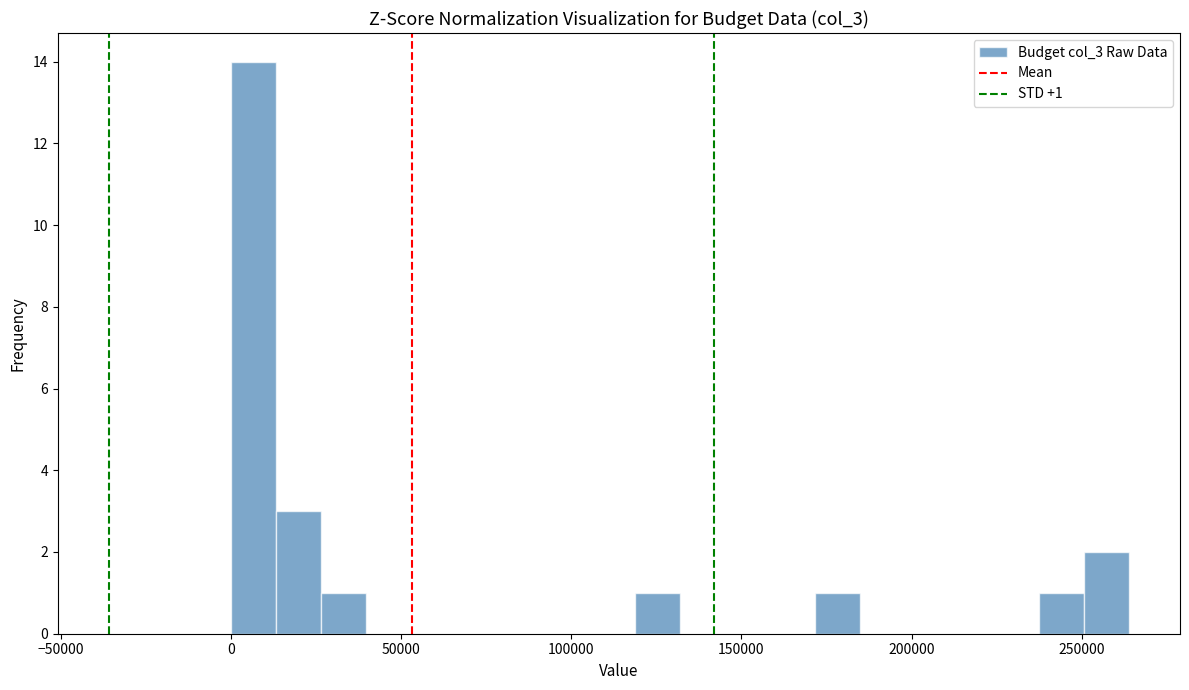

Around what value on the x-axis is the tallest bar? Give the approximate position of its centre, as read against the axis.

5000